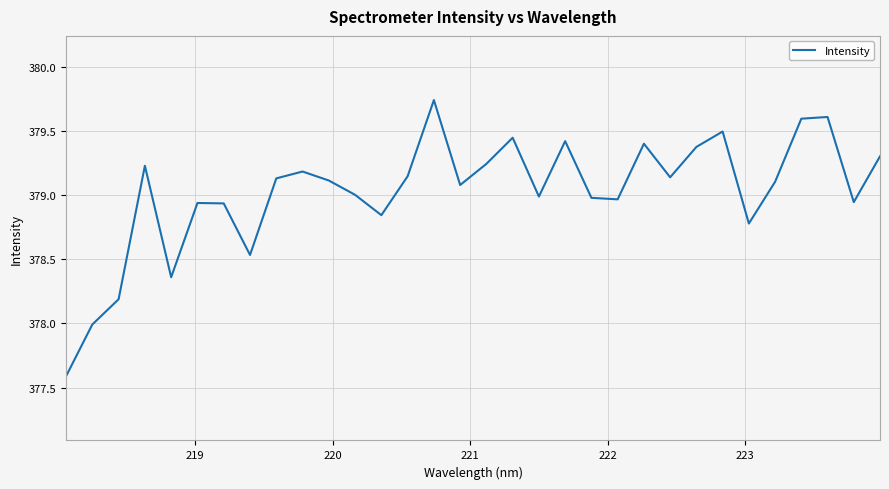

Does the chart display data point markers on the line(s)?

No